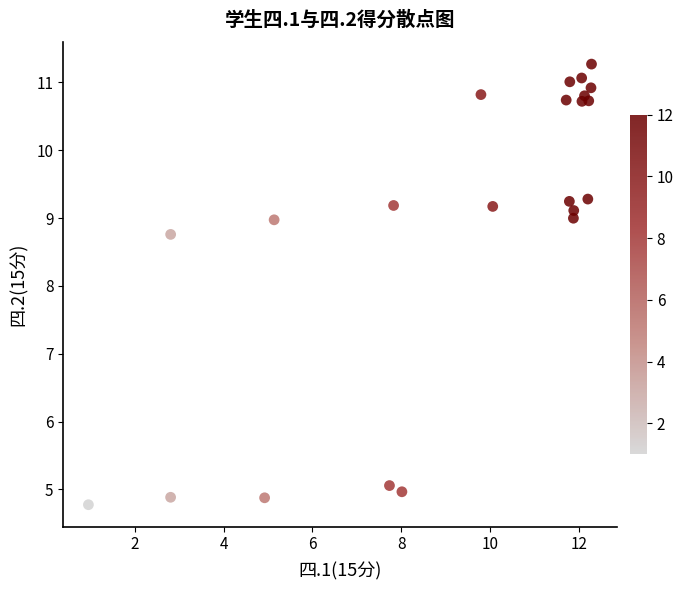

What is the range of Y values (max minus min)?

6.5